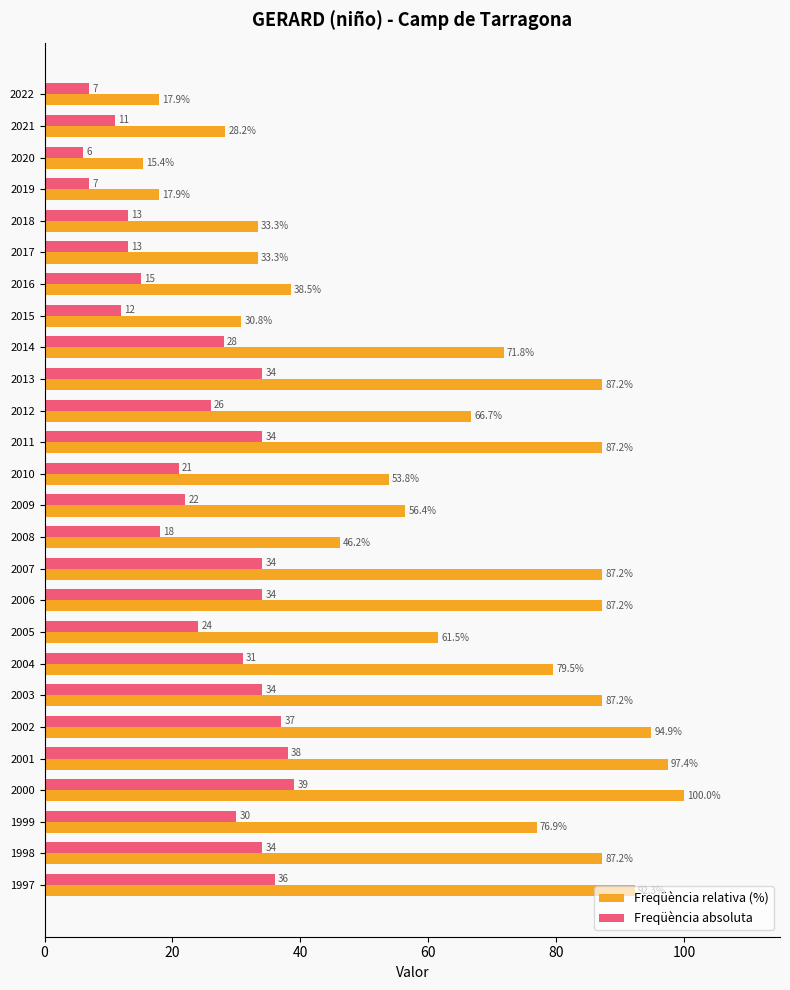

At which category is the sum across all series the highest?

2000